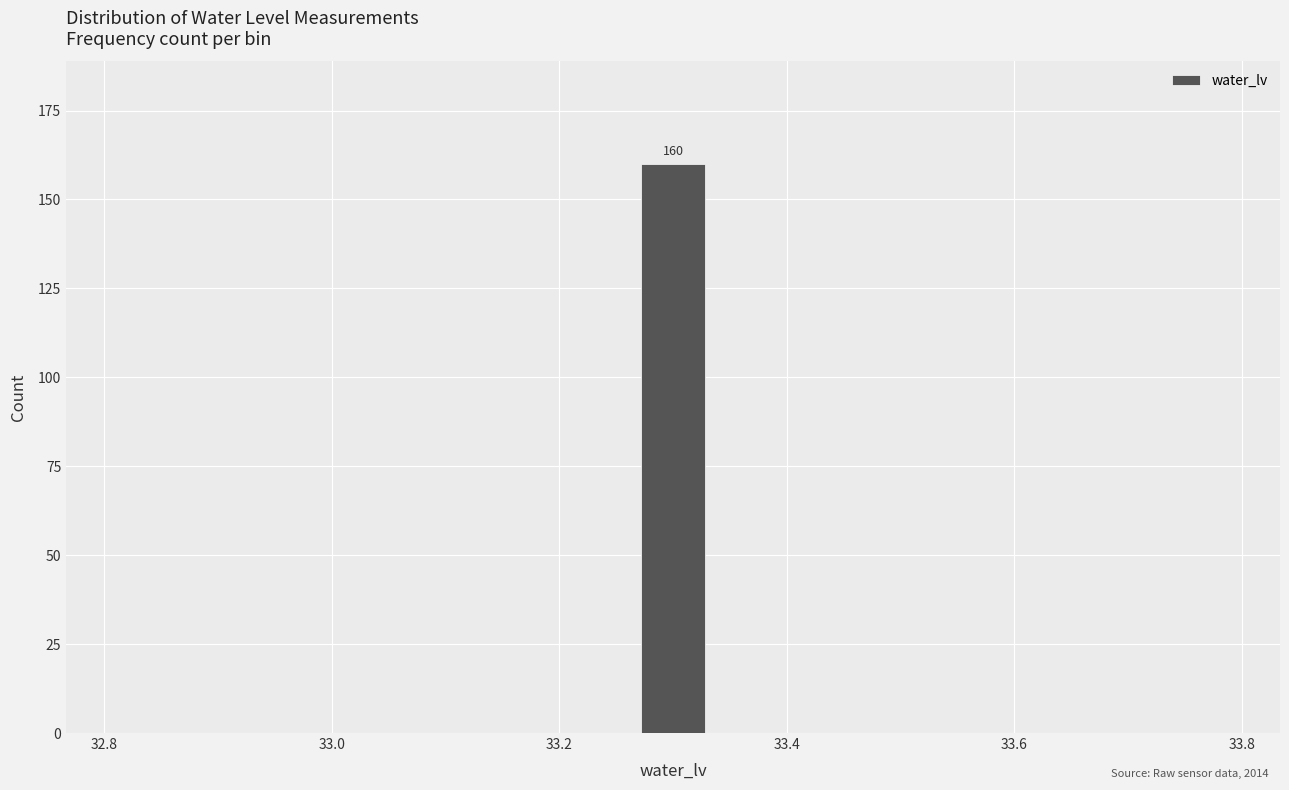

Read against the x-axis, roughly where is the centre of the tallest bar?

33.30